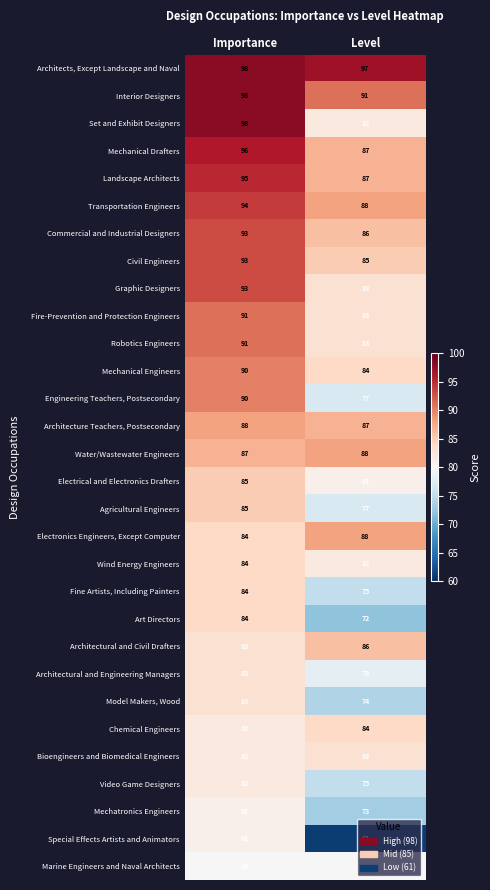

What is the greatest value displayed?

98